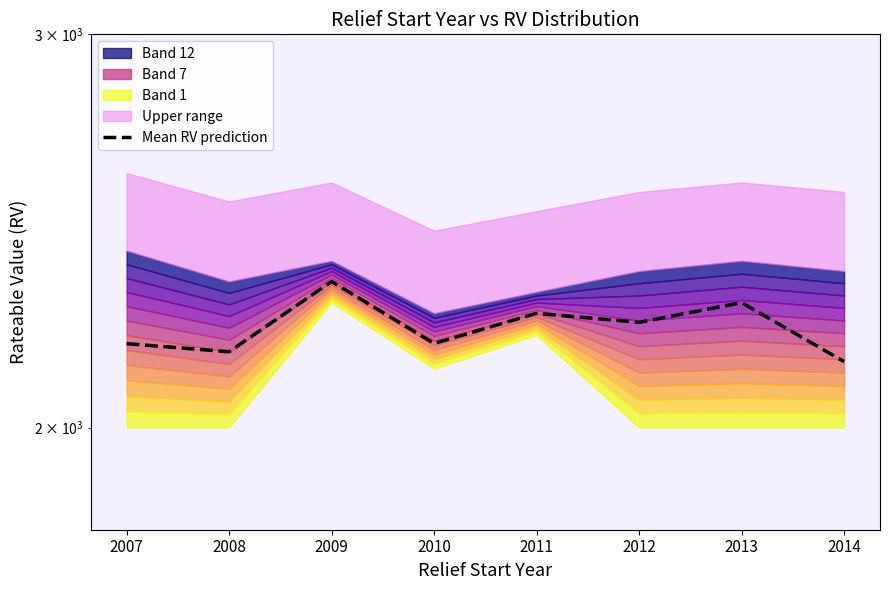

Reading left to right, what are all the values shown in this chart?

2007=2180.8	2008=2162.5	2009=2325.0	2010=2181.2	2011=2250.0	2012=2229.2	2013=2275.0	2014=2140.6